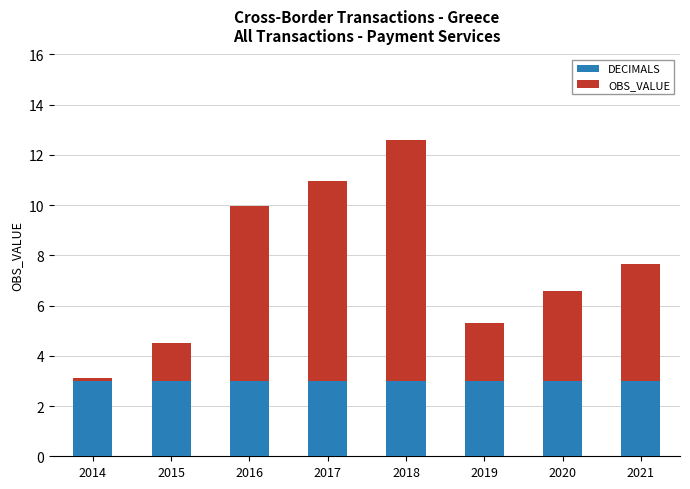

What is the maximum value for DECIMALS?

3.0